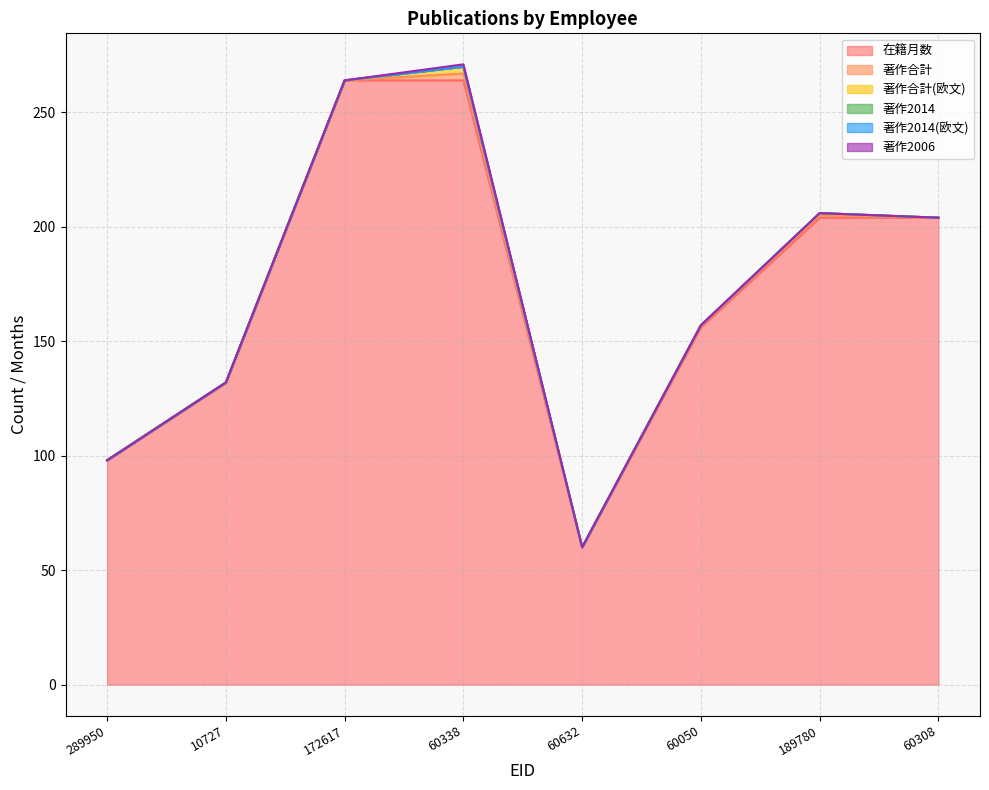

Where is the first local maximum for 著作2006?

60338